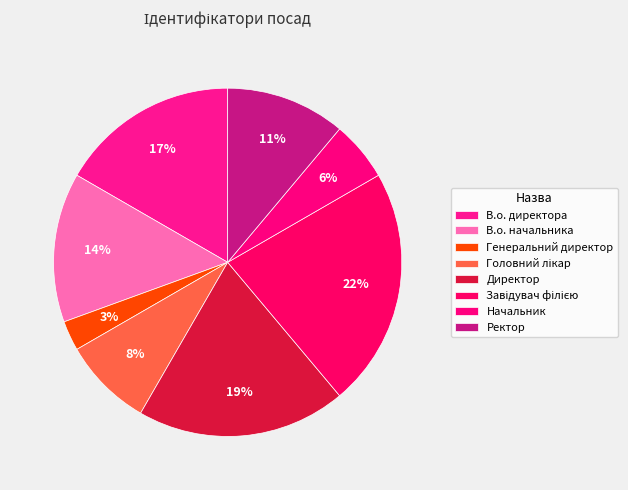

Does В.о. директора represent more than half of the total?

No